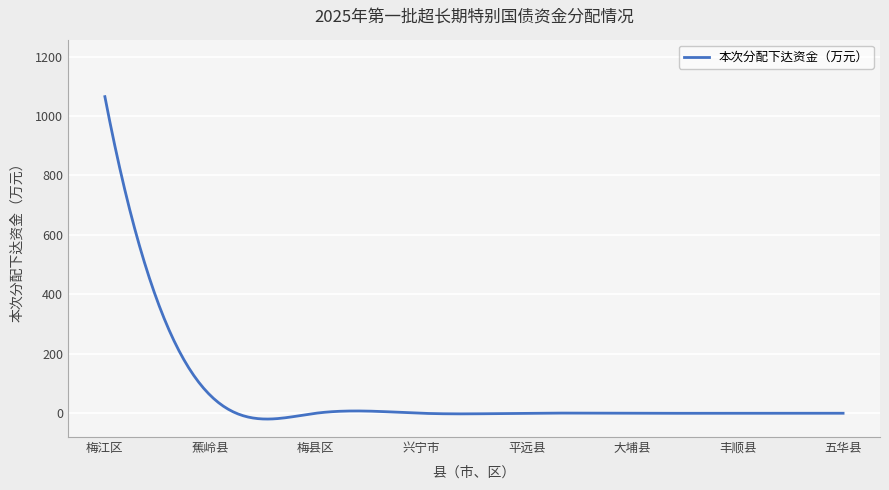

What is the difference between the maximum and minimum values?

1084.5